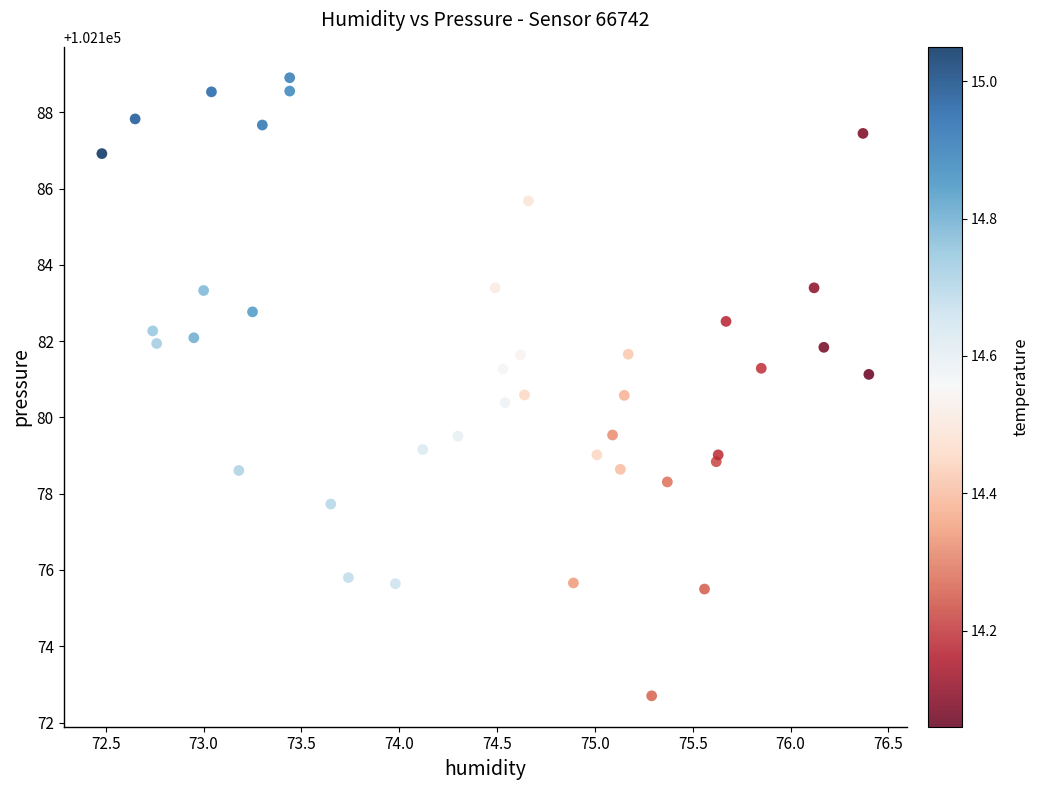

What is the range of X values (max minus min)?

3.9